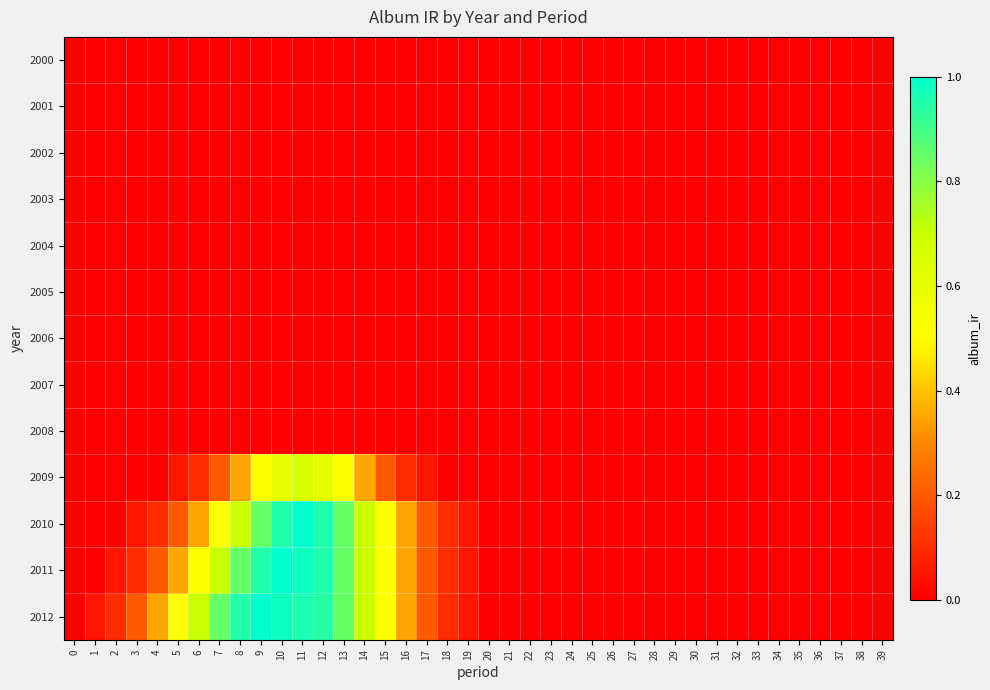

Reading left to right, list all the values displayed in this chart.

2000: 0=0.0	1=0.0	2=0.0	3=0.0	4=0.0	5=0.0	6=0.0	7=0.0	8=0.0	9=0.0	10=0.0	11=0.0	12=0.0	13=0.0	14=0.0	15=0.0	16=0.0	17=0.0	18=0.0	19=0.0	20=0.0	21=0.0	22=0.0	23=0.0	24=0.0	25=0.0	26=0.0	27=0.0	28=0.0	29=0.0	30=0.0	31=0.0	32=0.0	33=0.0	34=0.0	35=0.0	36=0.0	37=0.0	38=0.0	39=0.0
2001: 0=0.0	1=0.0	2=0.0	3=0.0	4=0.0	5=0.0	6=0.0	7=0.0	8=0.0	9=0.0	10=0.0	11=0.0	12=0.0	13=0.0	14=0.0	15=0.0	16=0.0	17=0.0	18=0.0	19=0.0	20=0.0	21=0.0	22=0.0	23=0.0	24=0.0	25=0.0	26=0.0	27=0.0	28=0.0	29=0.0	30=0.0	31=0.0	32=0.0	33=0.0	34=0.0	35=0.0	36=0.0	37=0.0	38=0.0	39=0.0
2002: 0=0.0	1=0.0	2=0.0	3=0.0	4=0.0	5=0.0	6=0.0	7=0.0	8=0.0	9=0.0	10=0.0	11=0.0	12=0.0	13=0.0	14=0.0	15=0.0	16=0.0	17=0.0	18=0.0	19=0.0	20=0.0	21=0.0	22=0.0	23=0.0	24=0.0	25=0.0	26=0.0	27=0.0	28=0.0	29=0.0	30=0.0	31=0.0	32=0.0	33=0.0	34=0.0	35=0.0	36=0.0	37=0.0	38=0.0	39=0.0
2003: 0=0.0	1=0.0	2=0.0	3=0.0	4=0.0	5=0.0	6=0.0	7=0.0	8=0.0	9=0.0	10=0.0	11=0.0	12=0.0	13=0.0	14=0.0	15=0.0	16=0.0	17=0.0	18=0.0	19=0.0	20=0.0	21=0.0	22=0.0	23=0.0	24=0.0	25=0.0	26=0.0	27=0.0	28=0.0	29=0.0	30=0.0	31=0.0	32=0.0	33=0.0	34=0.0	35=0.0	36=0.0	37=0.0	38=0.0	39=0.0
2004: 0=0.0	1=0.0	2=0.0	3=0.0	4=0.0	5=0.0	6=0.0	7=0.0	8=0.0	9=0.0	10=0.0	11=0.0	12=0.0	13=0.0	14=0.0	15=0.0	16=0.0	17=0.0	18=0.0	19=0.0	20=0.0	21=0.0	22=0.0	23=0.0	24=0.0	25=0.0	26=0.0	27=0.0	28=0.0	29=0.0	30=0.0	31=0.0	32=0.0	33=0.0	34=0.0	35=0.0	36=0.0	37=0.0	38=0.0	39=0.0
2005: 0=0.0	1=0.0	2=0.0	3=0.0	4=0.0	5=0.0	6=0.0	7=0.0	8=0.0	9=0.0	10=0.0	11=0.0	12=0.0	13=0.0	14=0.0	15=0.0	16=0.0	17=0.0	18=0.0	19=0.0	20=0.0	21=0.0	22=0.0	23=0.0	24=0.0	25=0.0	26=0.0	27=0.0	28=0.0	29=0.0	30=0.0	31=0.0	32=0.0	33=0.0	34=0.0	35=0.0	36=0.0	37=0.0	38=0.0	39=0.0
2006: 0=0.0	1=0.0	2=0.0	3=0.0	4=0.0	5=0.0	6=0.0	7=0.0	8=0.0	9=0.0	10=0.0	11=0.0	12=0.0	13=0.0	14=0.0	15=0.0	16=0.0	17=0.0	18=0.0	19=0.0	20=0.0	21=0.0	22=0.0	23=0.0	24=0.0	25=0.0	26=0.0	27=0.0	28=0.0	29=0.0	30=0.0	31=0.0	32=0.0	33=0.0	34=0.0	35=0.0	36=0.0	37=0.0	38=0.0	39=0.0
2007: 0=0.0	1=0.0	2=0.0	3=0.0	4=0.0	5=0.0	6=0.0	7=0.0	8=0.0	9=0.0	10=0.0	11=0.0	12=0.0	13=0.0	14=0.0	15=0.0	16=0.0	17=0.0	18=0.0	19=0.0	20=0.0	21=0.0	22=0.0	23=0.0	24=0.0	25=0.0	26=0.0	27=0.0	28=0.0	29=0.0	30=0.0	31=0.0	32=0.0	33=0.0	34=0.0	35=0.0	36=0.0	37=0.0	38=0.0	39=0.0
2008: 0=0.0	1=0.0	2=0.0	3=0.0	4=0.0	5=0.0	6=0.0	7=0.0	8=0.0	9=0.0	10=0.0	11=0.0	12=0.0	13=0.0	14=0.0	15=0.0	16=0.0	17=0.0	18=0.0	19=0.0	20=0.0	21=0.0	22=0.0	23=0.0	24=0.0	25=0.0	26=0.0	27=0.0	28=0.0	29=0.0	30=0.0	31=0.0	32=0.0	33=0.0	34=0.0	35=0.0	36=0.0	37=0.0	38=0.0	39=0.0
2009: 0=0.0	1=0.0	2=0.0	3=0.0	4=0.0	5=0.1	6=0.1	7=0.2	8=0.3	9=0.5	10=0.6	11=0.7	12=0.6	13=0.5	14=0.3	15=0.2	16=0.1	17=0.1	18=0.0	19=0.0	20=0.0	21=0.0	22=0.0	23=0.0	24=0.0	25=0.0	26=0.0	27=0.0	28=0.0	29=0.0	30=0.0	31=0.0	32=0.0	33=0.0	34=0.0	35=0.0	36=0.0	37=0.0	38=0.0	39=0.0
2010: 0=0.0	1=0.0	2=0.0	3=0.1	4=0.1	5=0.2	6=0.3	7=0.5	8=0.7	9=0.8	10=0.9	11=1.0	12=0.9	13=0.8	14=0.7	15=0.5	16=0.3	17=0.2	18=0.1	19=0.1	20=0.0	21=0.0	22=0.0	23=0.0	24=0.0	25=0.0	26=0.0	27=0.0	28=0.0	29=0.0	30=0.0	31=0.0	32=0.0	33=0.0	34=0.0	35=0.0	36=0.0	37=0.0	38=0.0	39=0.0
2011: 0=0.0	1=0.0	2=0.1	3=0.1	4=0.2	5=0.3	6=0.5	7=0.7	8=0.8	9=0.9	10=1.0	11=1.0	12=0.9	13=0.8	14=0.7	15=0.5	16=0.3	17=0.2	18=0.1	19=0.1	20=0.0	21=0.0	22=0.0	23=0.0	24=0.0	25=0.0	26=0.0	27=0.0	28=0.0	29=0.0	30=0.0	31=0.0	32=0.0	33=0.0	34=0.0	35=0.0	36=0.0	37=0.0	38=0.0	39=0.0
2012: 0=0.0	1=0.1	2=0.1	3=0.2	4=0.3	5=0.5	6=0.7	7=0.8	8=0.9	9=1.0	10=1.0	11=1.0	12=0.9	13=0.8	14=0.7	15=0.5	16=0.3	17=0.2	18=0.1	19=0.1	20=0.0	21=0.0	22=0.0	23=0.0	24=0.0	25=0.0	26=0.0	27=0.0	28=0.0	29=0.0	30=0.0	31=0.0	32=0.0	33=0.0	34=0.0	35=0.0	36=0.0	37=0.0	38=0.0	39=0.0